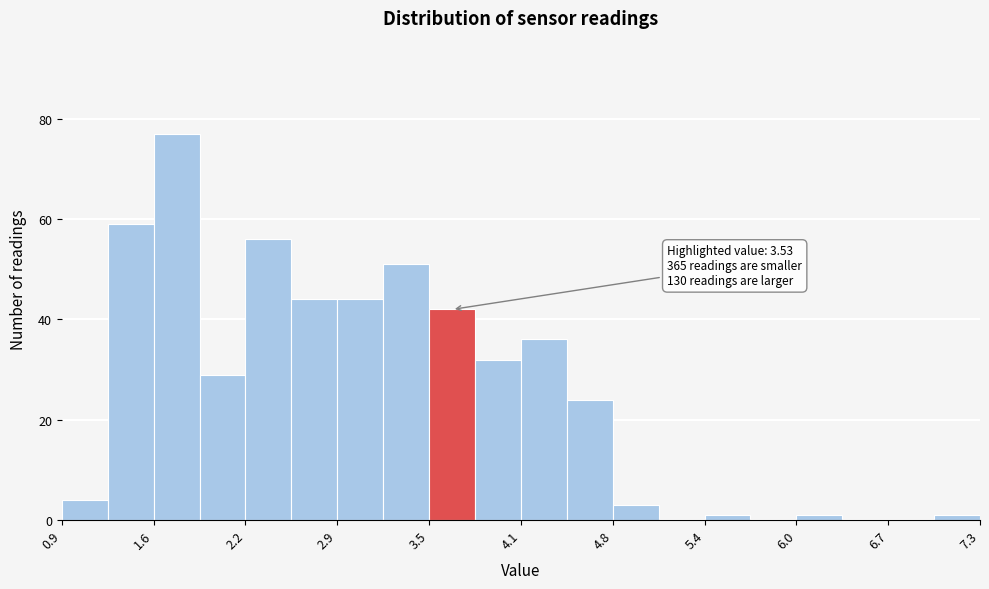

Around what value on the x-axis is the tallest bar? Give the approximate position of its centre, as read against the axis.

1.7